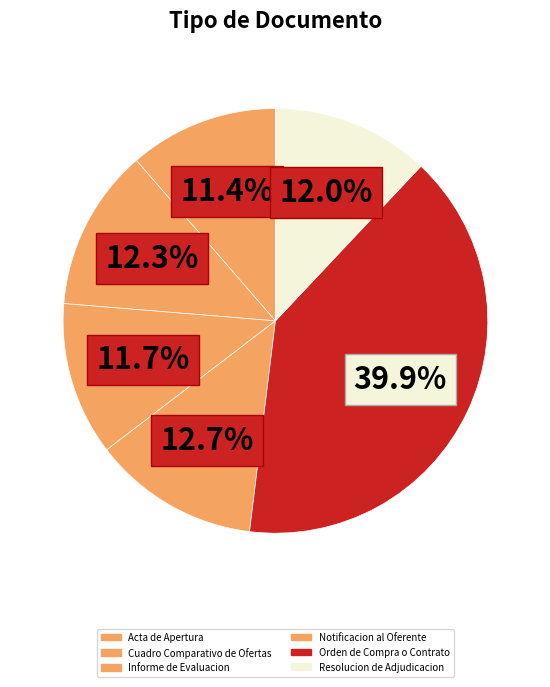

The Cuadro Comparativo de Ofertas slice represents 12% of the pie. True or false?

True